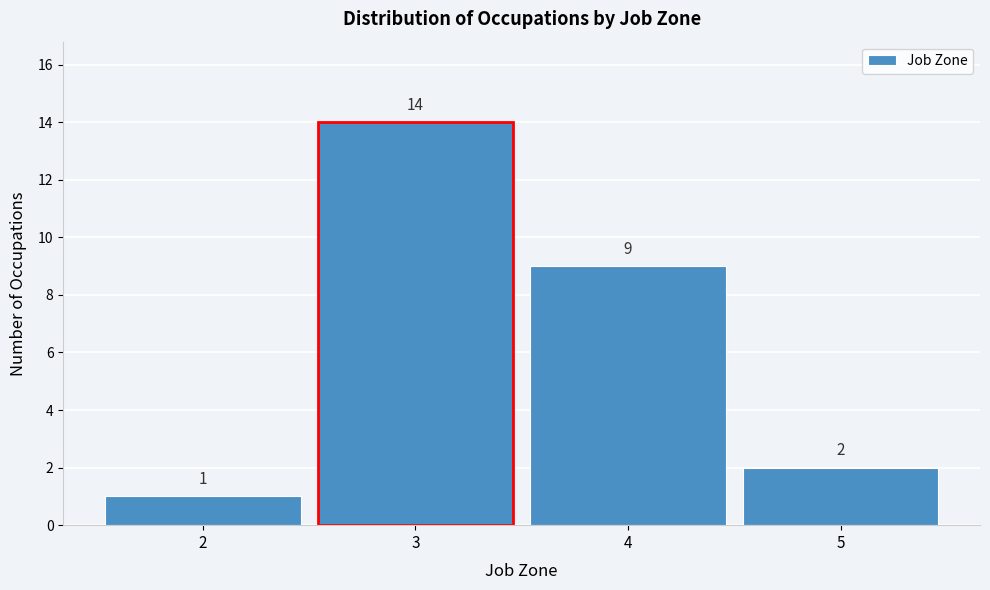

Over which range of the x-axis is the bar tallest?

2.5 to 3.5